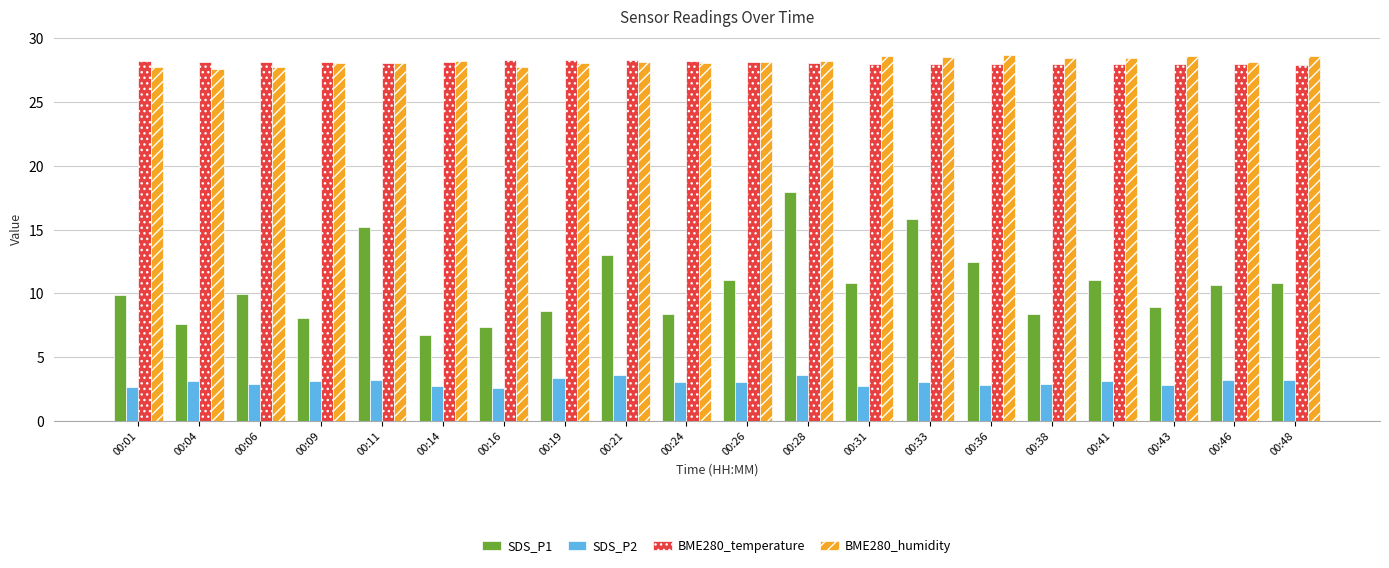

What is the sum of the BME280_temperature values at 00:36 and 00:46?

56.0